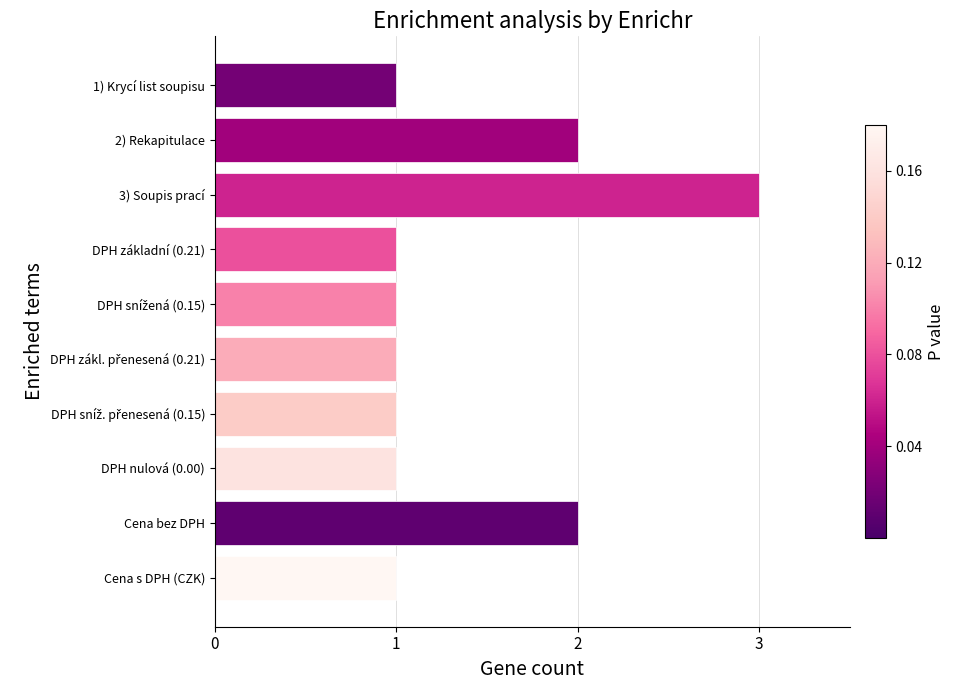

What is the change in value from DPH nulová (0.00) to 3) Soupis prací?

+2